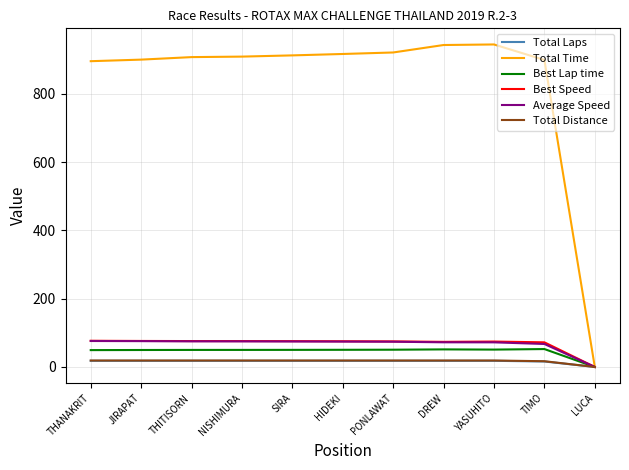

Which series has the largest total across all categories?

Total Time